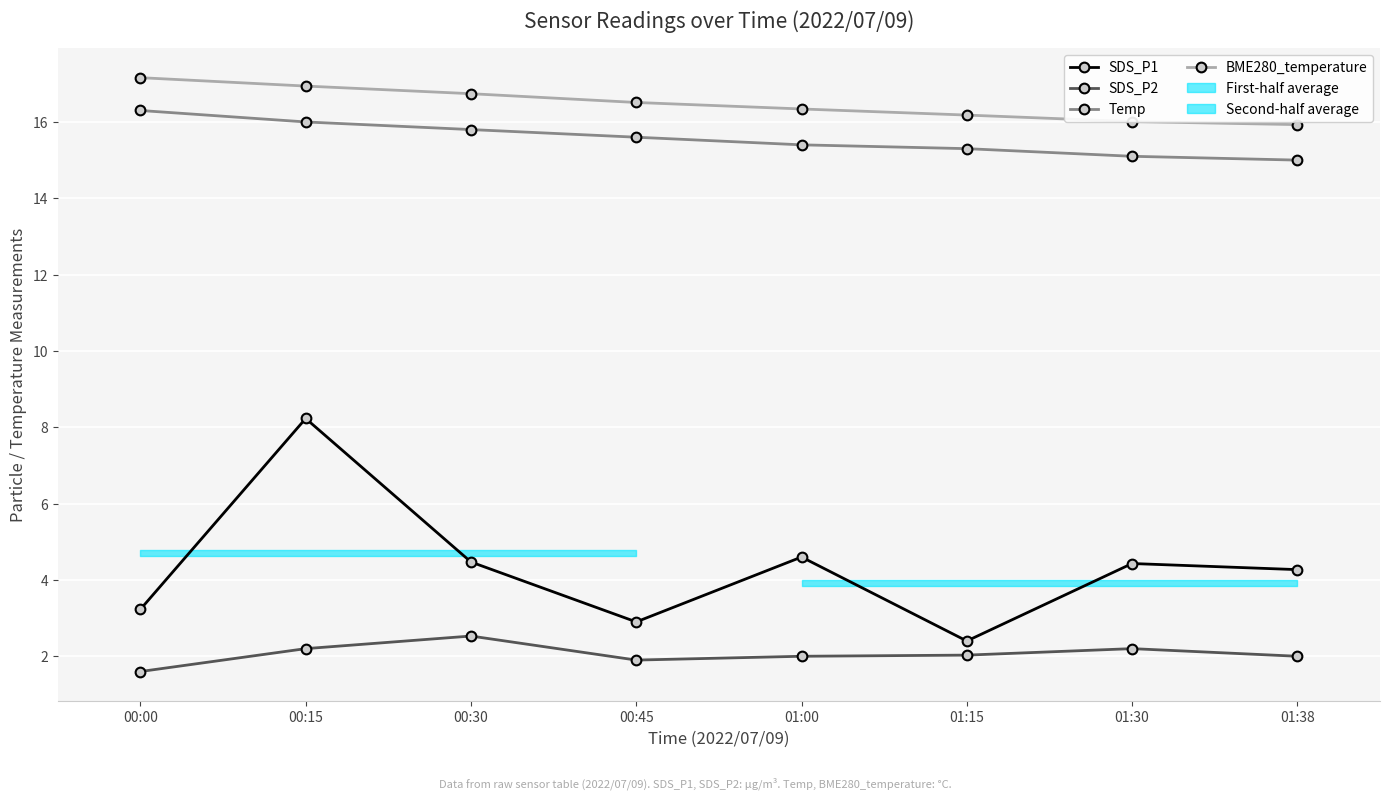

List the series in order of their peak value, highest first.

BME280_temperature, Temp, SDS_P1, SDS_P2